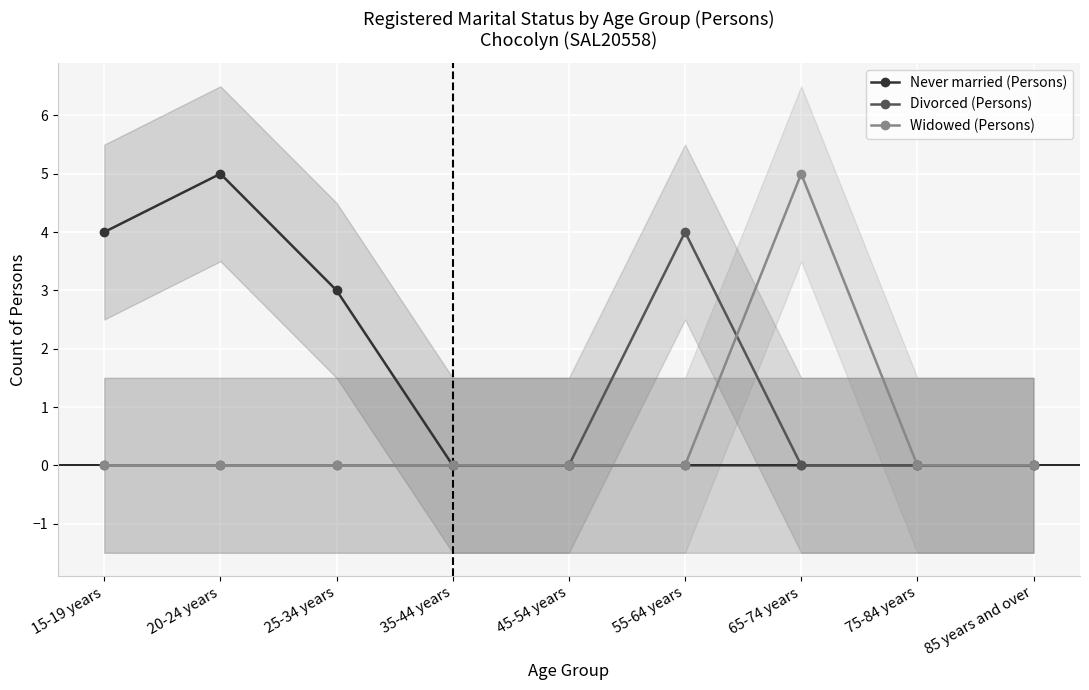

True or false: Widowed (Persons) and Divorced (Persons) cross at least once.

True